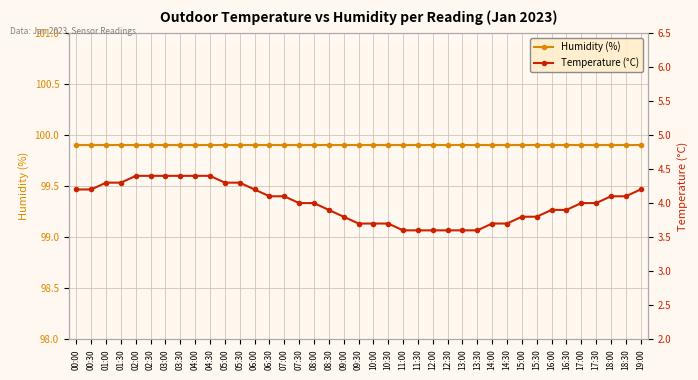

The value of Temperature (°C) at 09:30 is 3.7. True or false?

True